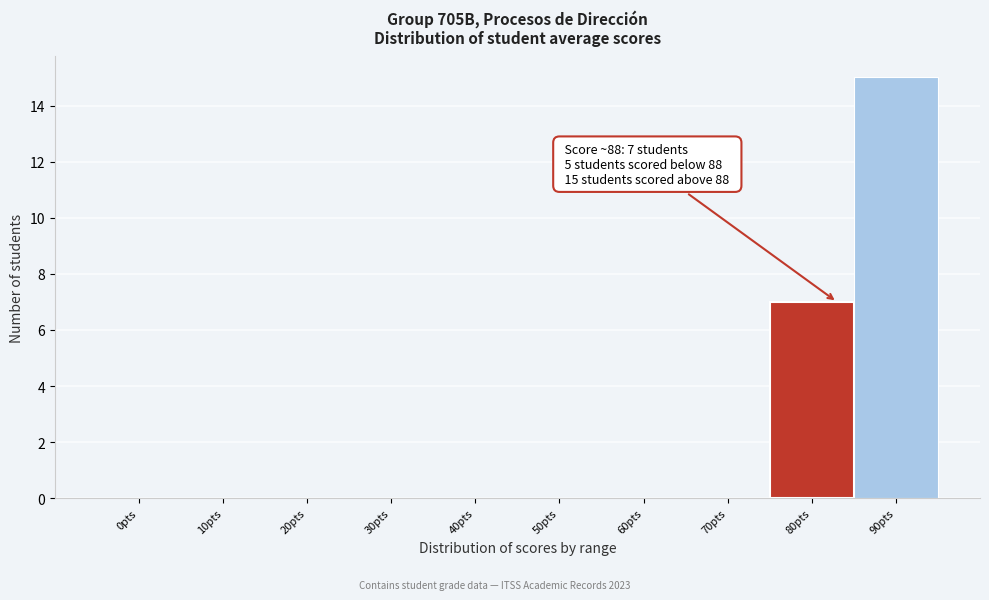

Reading left to right, transcribe all the data shown in this chart.

0pts=0	10pts=0	20pts=0	30pts=0	40pts=0	50pts=0	60pts=0	70pts=0	80pts=7	90pts=15